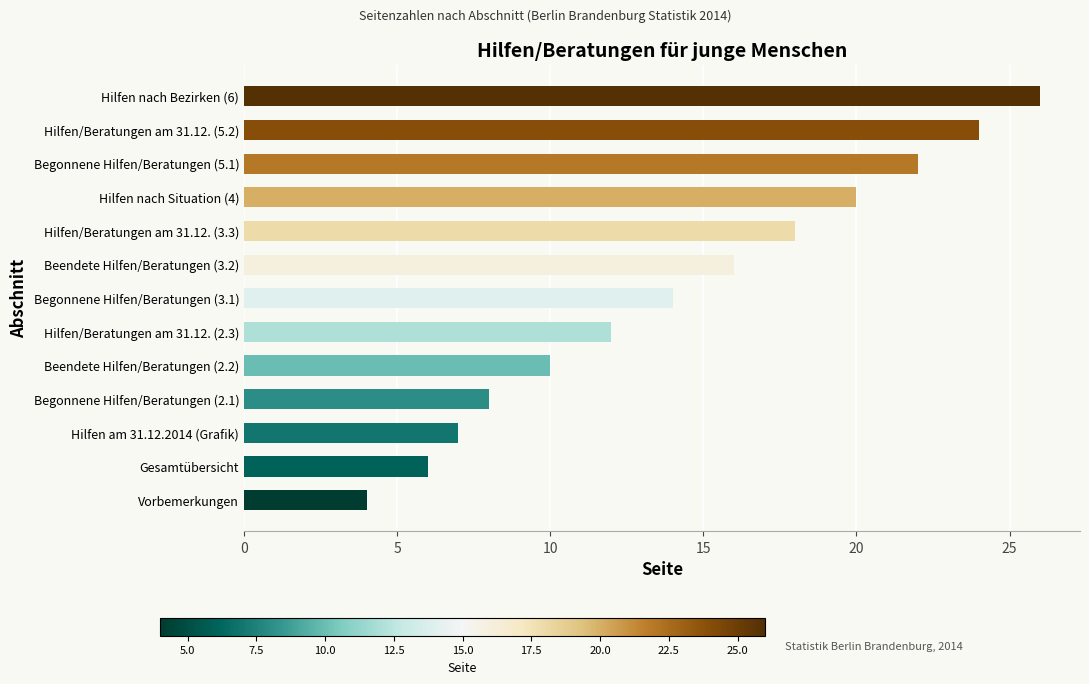

What is the sum of all values?

187